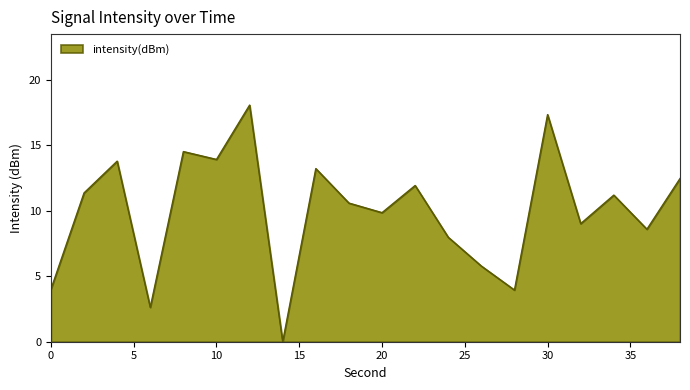

What is the maximum value shown in the chart?

18.0